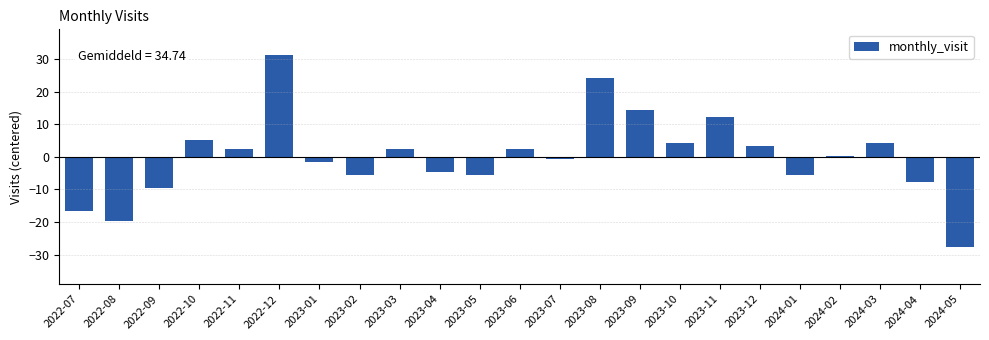

Reading left to right, what are all the values shown in this chart?

2022-07=-16.7	2022-08=-19.7	2022-09=-9.7	2022-10=5.3	2022-11=2.3	2022-12=31.3	2023-01=-1.7	2023-02=-5.7	2023-03=2.3	2023-04=-4.7	2023-05=-5.7	2023-06=2.3	2023-07=-0.7	2023-08=24.3	2023-09=14.3	2023-10=4.3	2023-11=12.3	2023-12=3.3	2024-01=-5.7	2024-02=0.3	2024-03=4.3	2024-04=-7.7	2024-05=-27.7